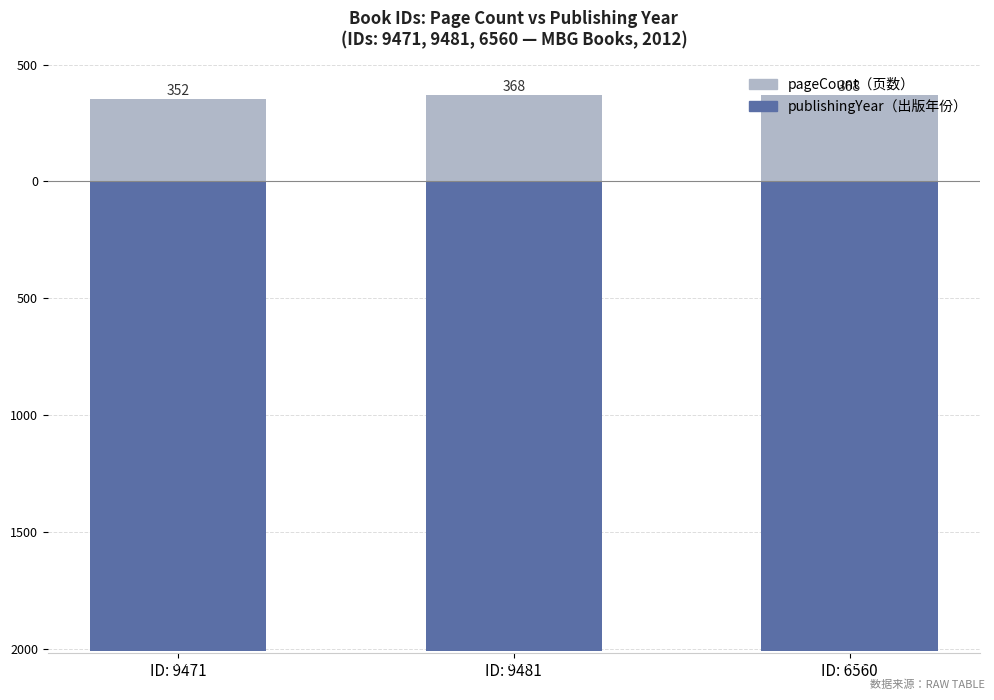

What is the total value across all series at ID: 6560?

-1644